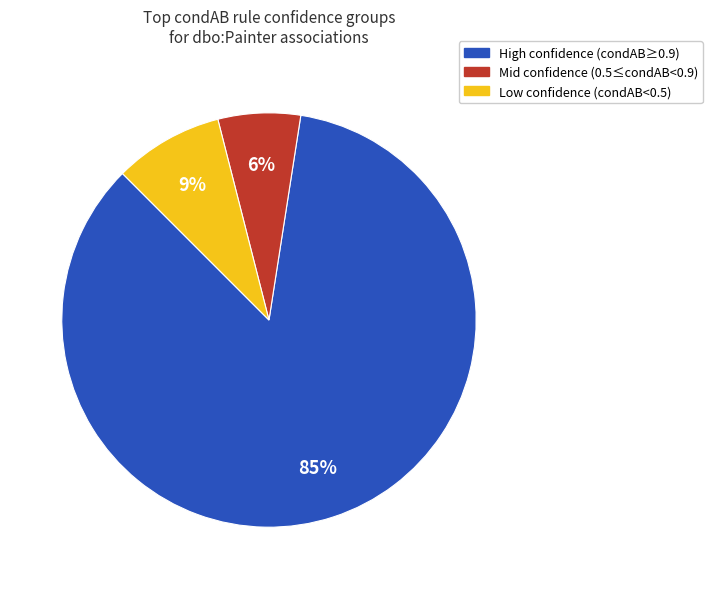

To the nearest percent, what is the difference between the largest and smallest slice percentages?

79%